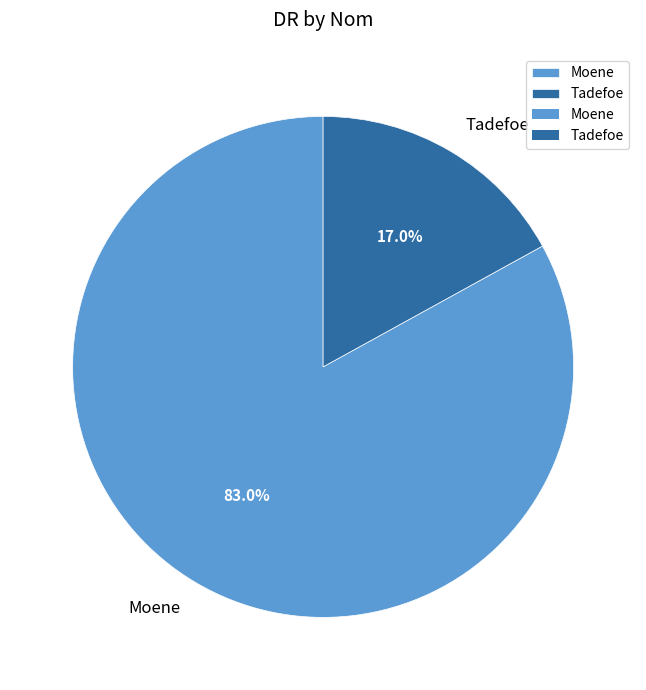

What is the largest slice in the pie chart?

Moene